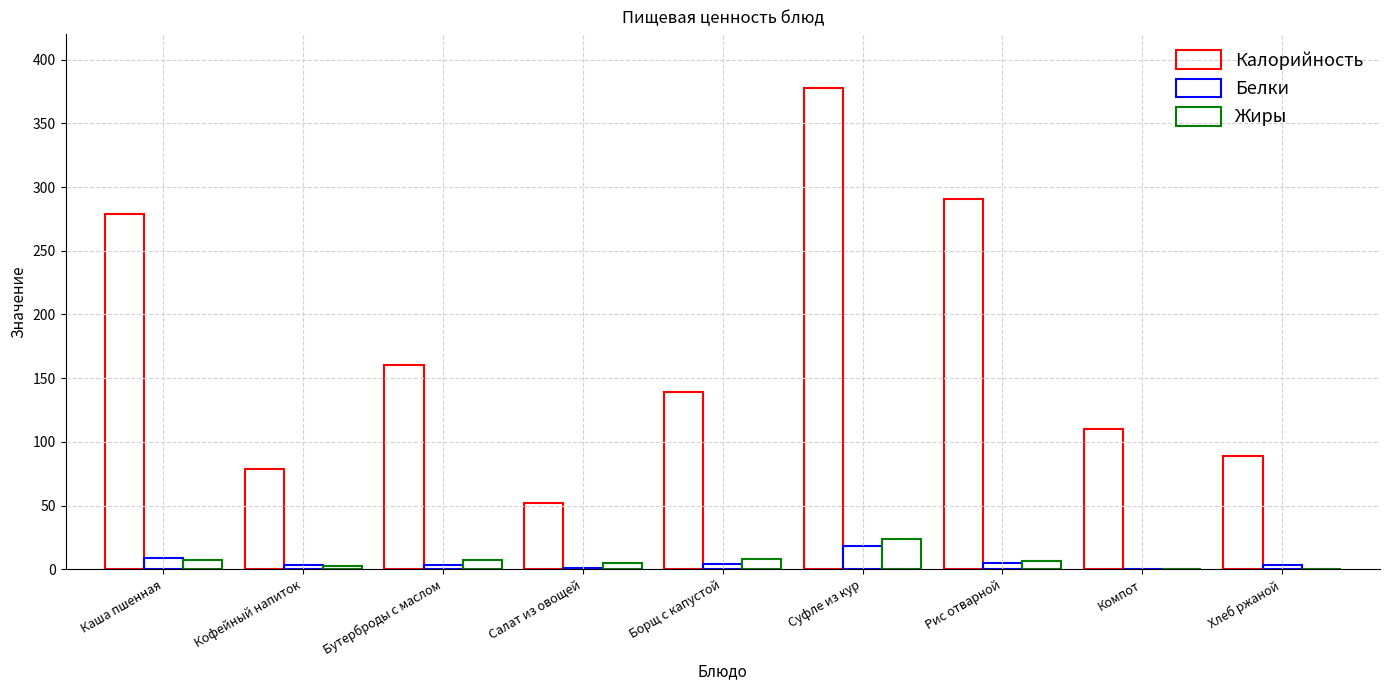

At which label does Белки first exceed 3?

Каша пшенная